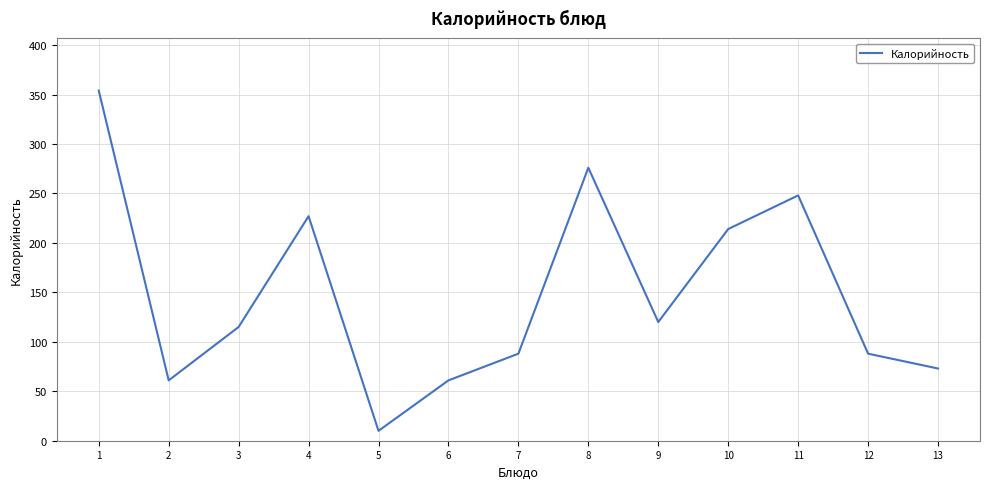

The value at 2 is 25. True or false?

False